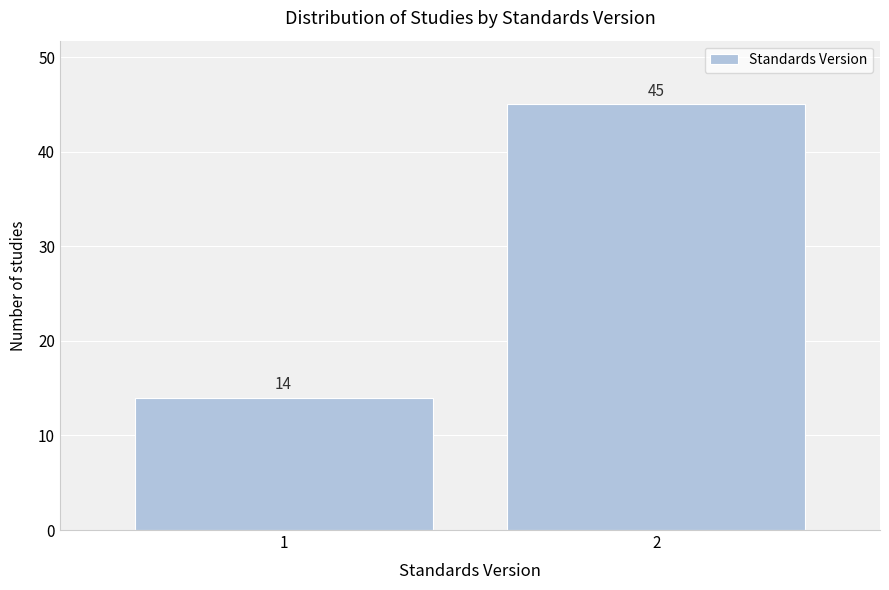

Reading left to right, what are all the values shown in this chart?

1=14	2=45